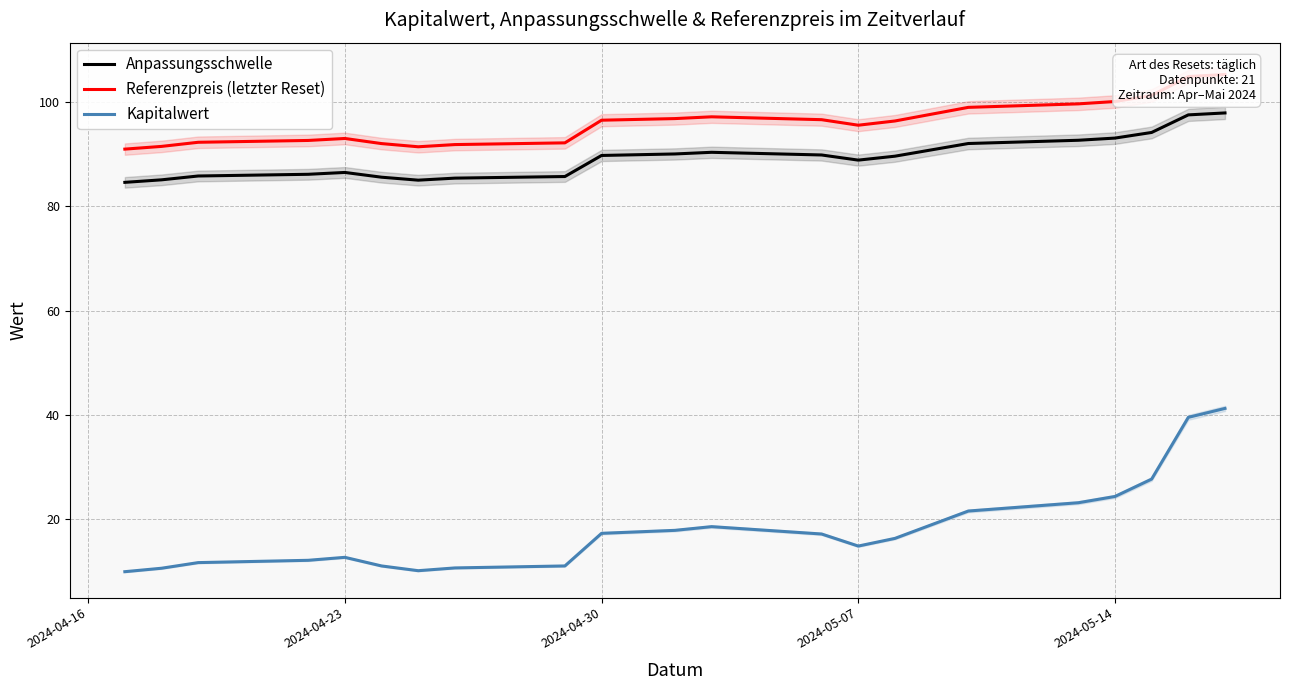

Rank the series by their maximum value, from lowest to highest.

Kapitalwert, Anpassungsschwelle, Referenzpreis (letzter Reset)